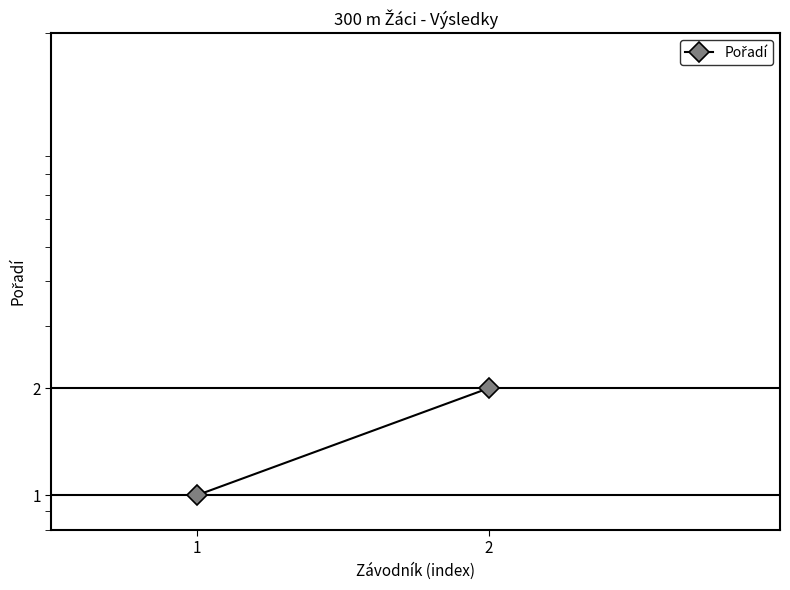

Which has a higher value, 1 or 2?

2